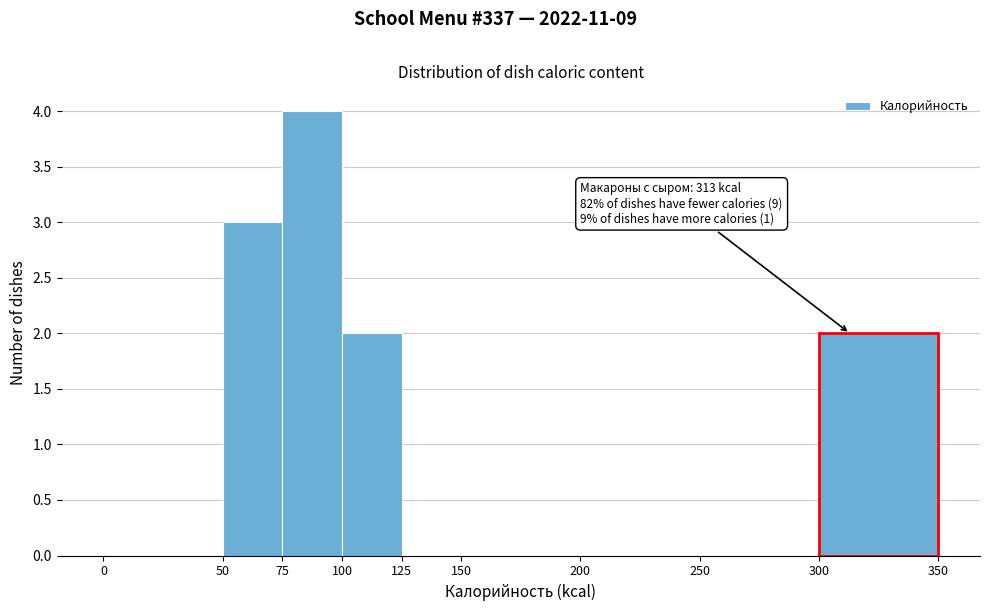

Which range on the x-axis has the tallest bar?

75 to 100